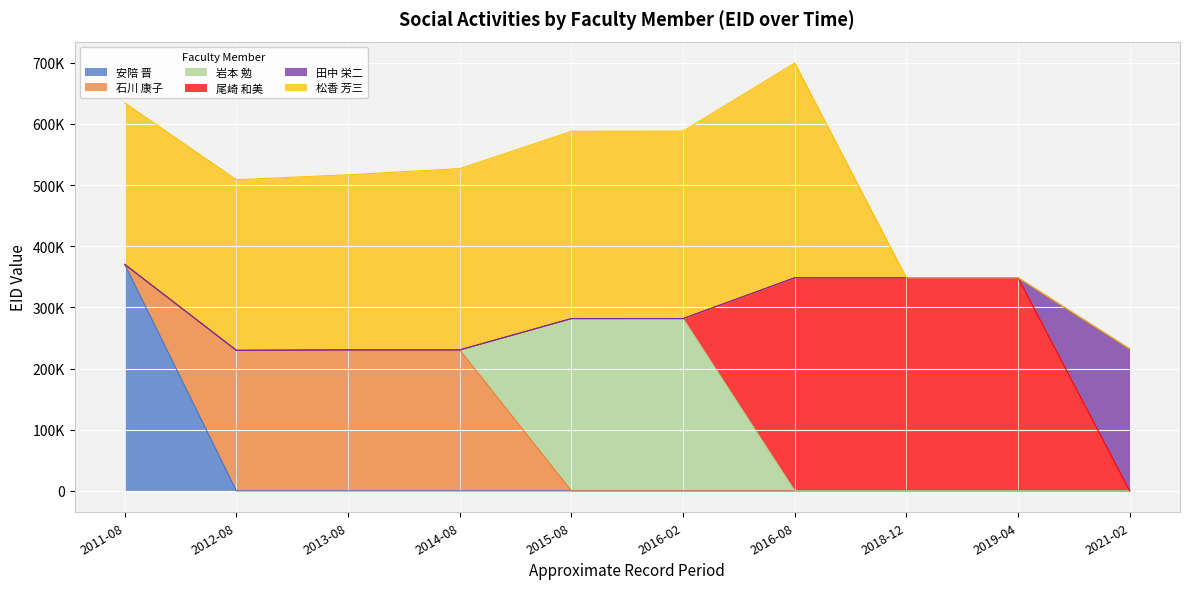

What is the label of the 8th point from the left?

2018-12